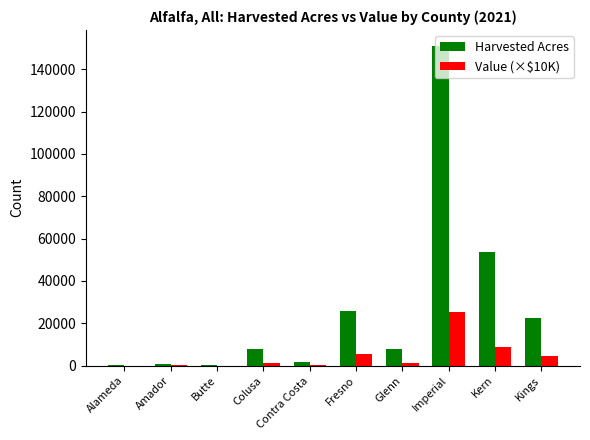

Which series has the largest total across all categories?

Harvested Acres